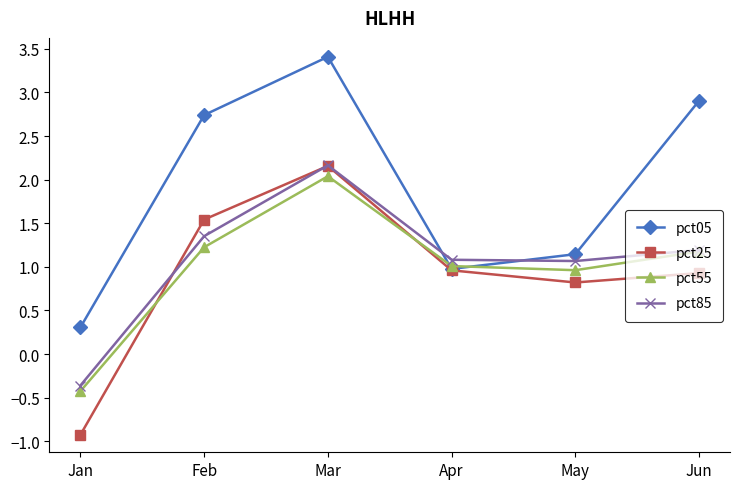

What is the greatest value displayed?

3.4